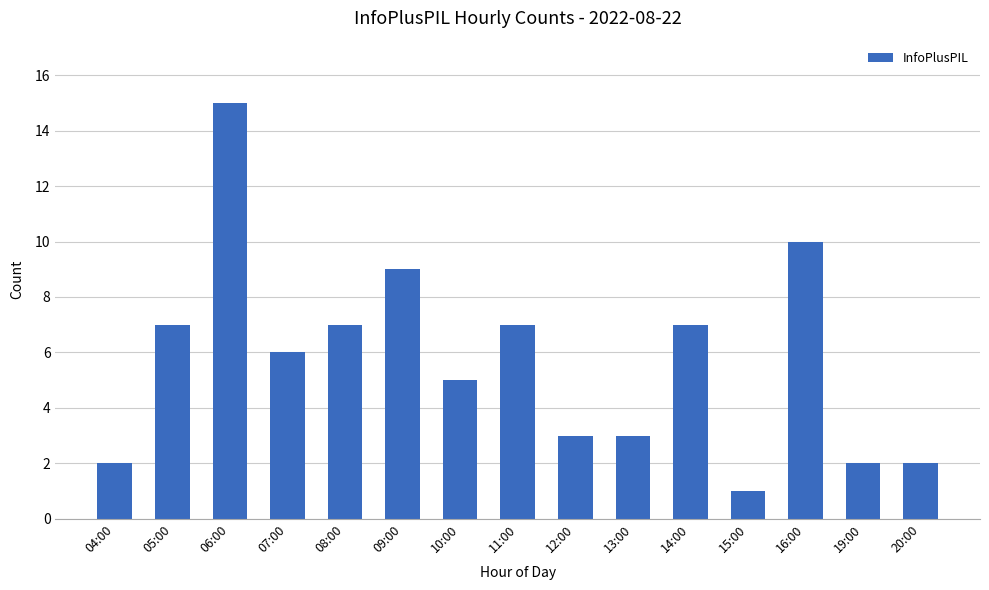

What is the value of the 13th bar from the left?

10